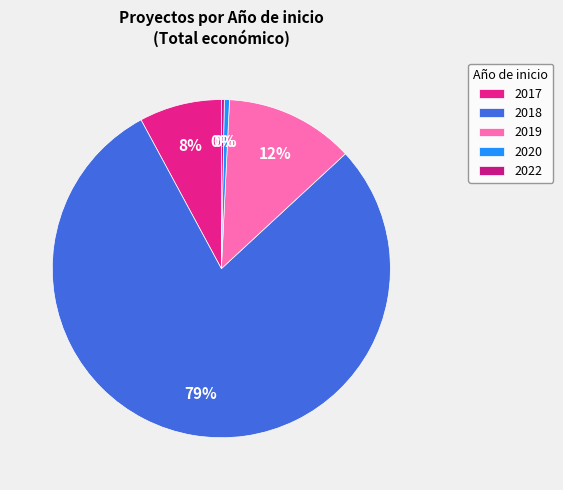

How many slices are in this pie chart?

5